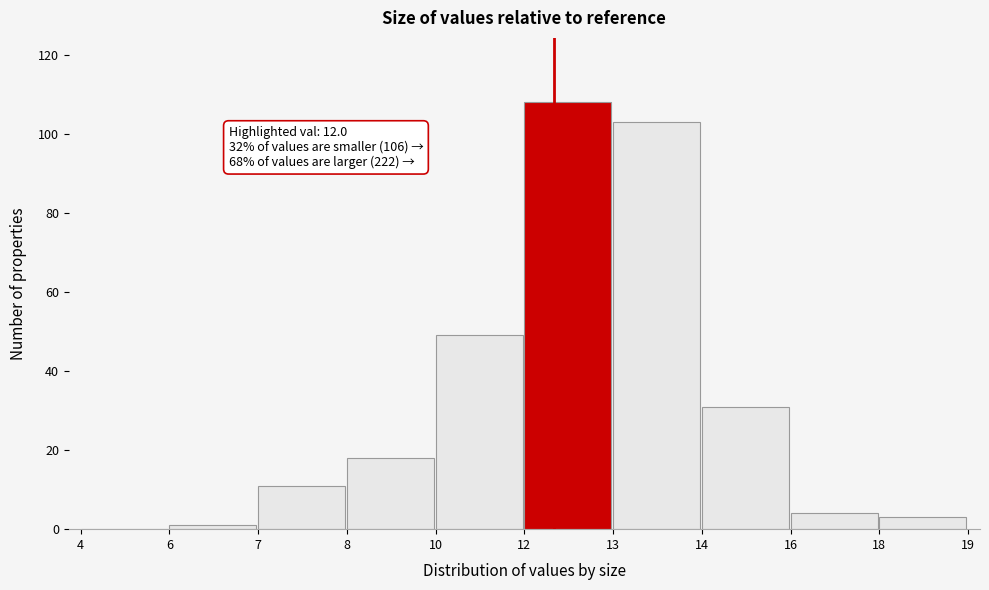

Reading left to right, transcribe all the data shown in this chart.

4=0	6=1	7=11	8=18	10=49	12=108	13=103	14=31	16=4	18=3